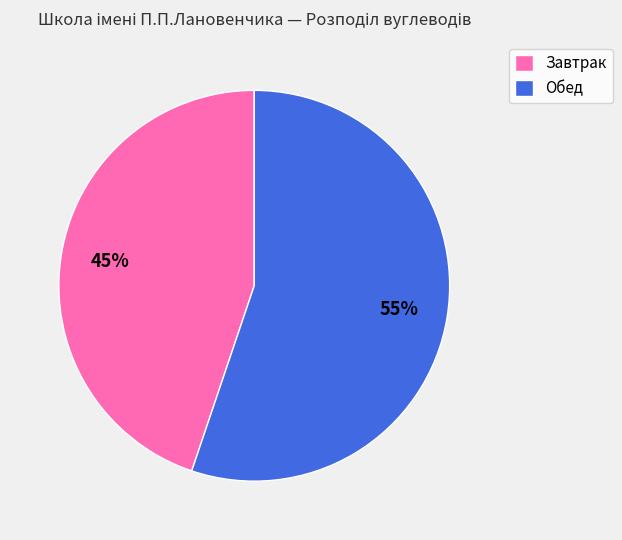

How many segments does this pie chart have?

2